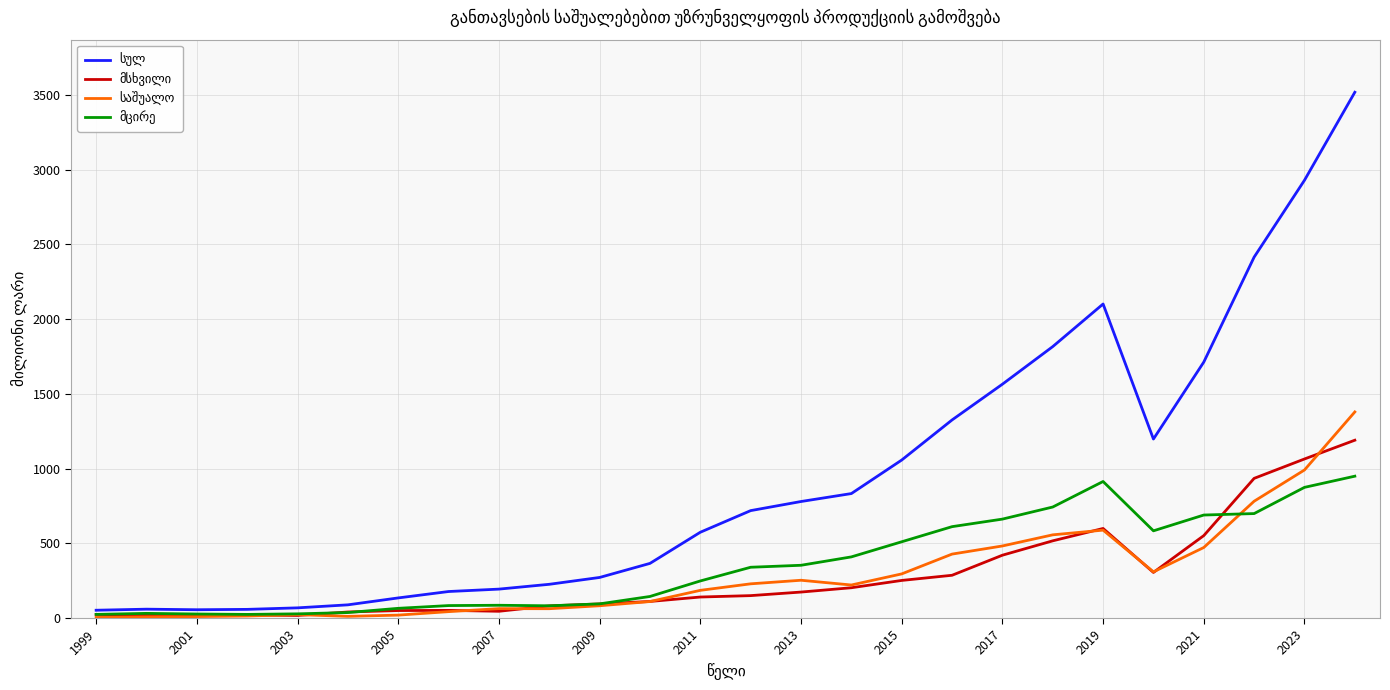

What is the total value across all series at 2009?

543.0